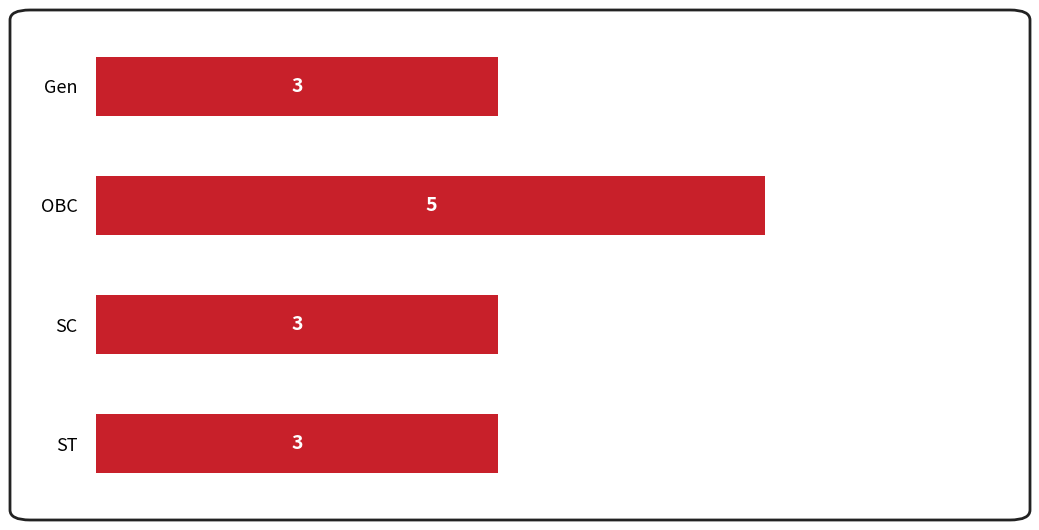

Which has a higher value, ST or OBC?

OBC